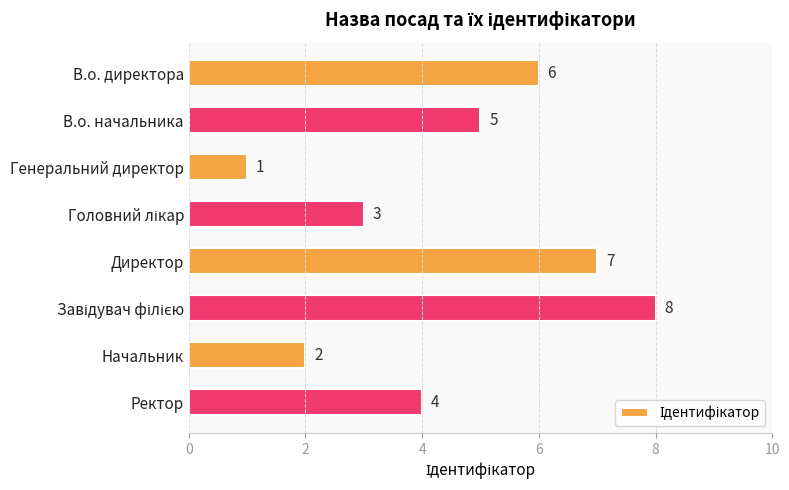

Which has a higher value, В.о. директора or Ректор?

В.о. директора